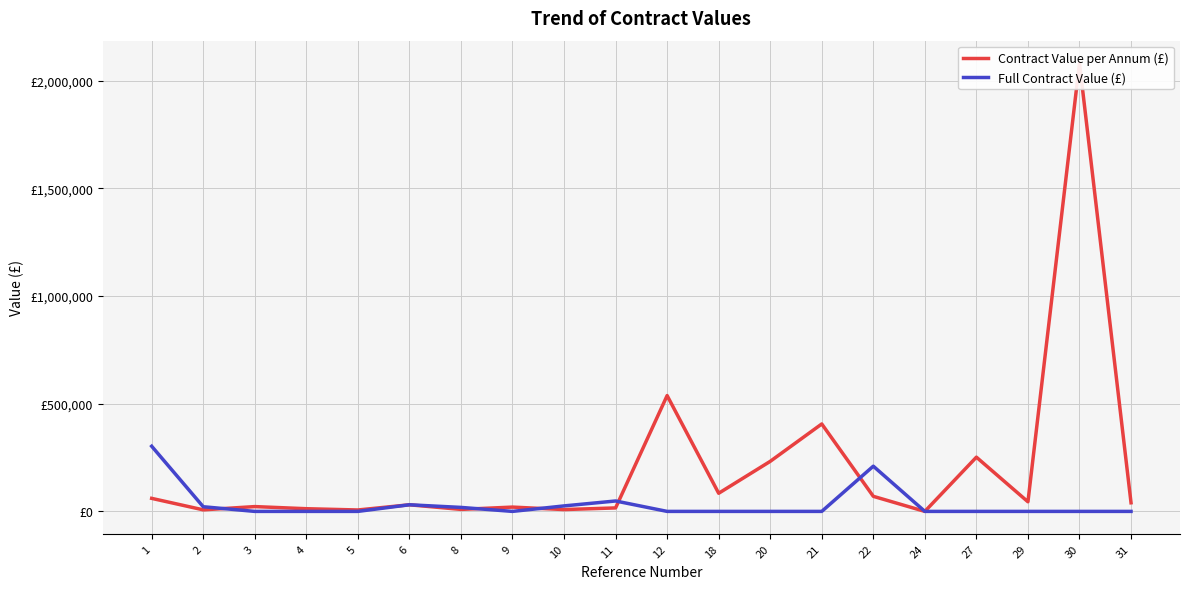

Which category has the lowest value across all series?

24